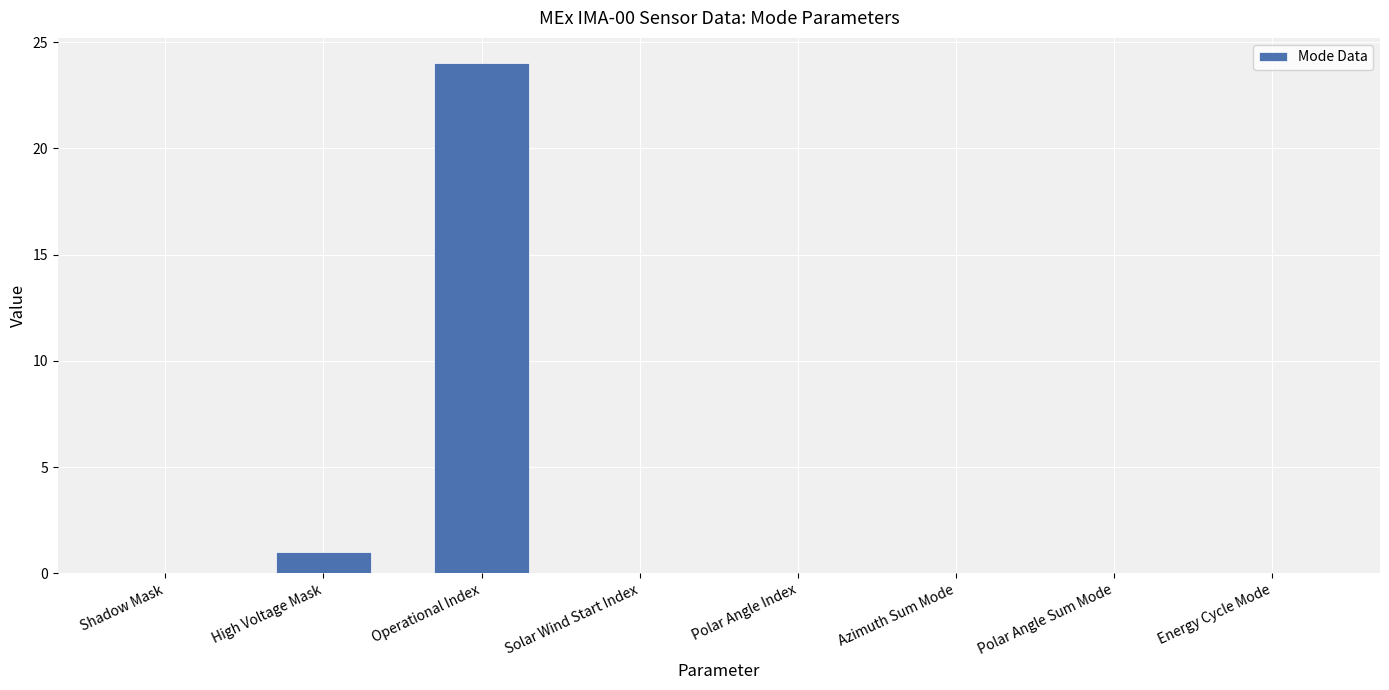

What is the maximum value shown in the chart?

24